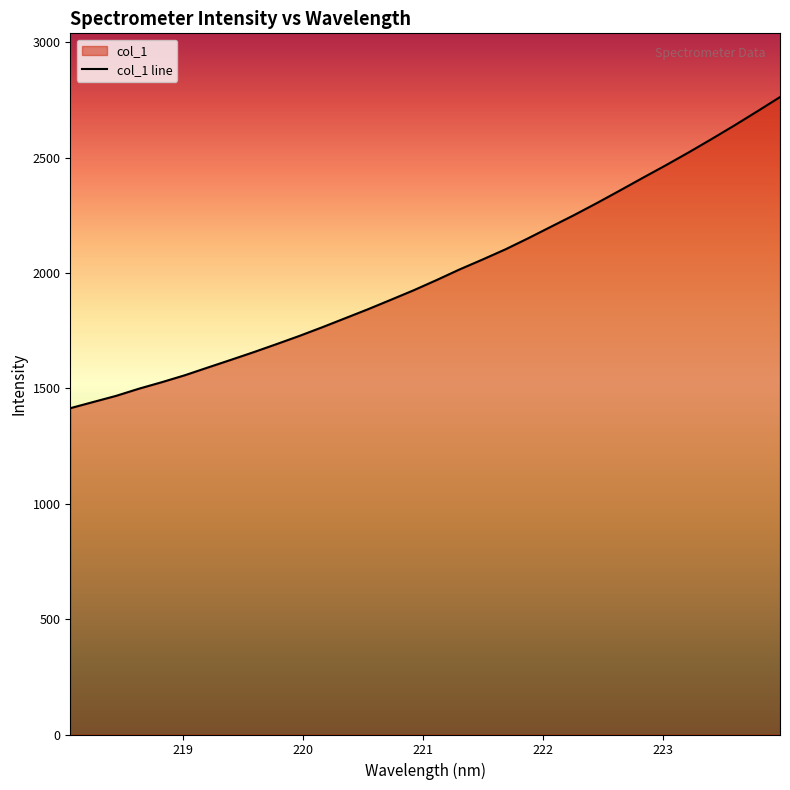

Does the chart display data point markers on the line(s)?

No